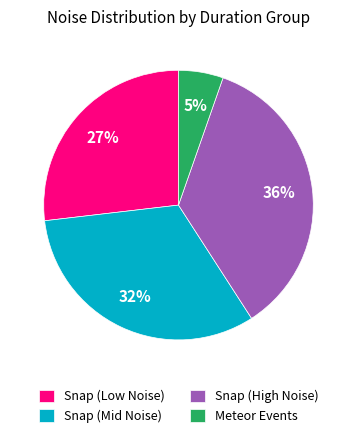

Is there a majority slice in this chart?

No